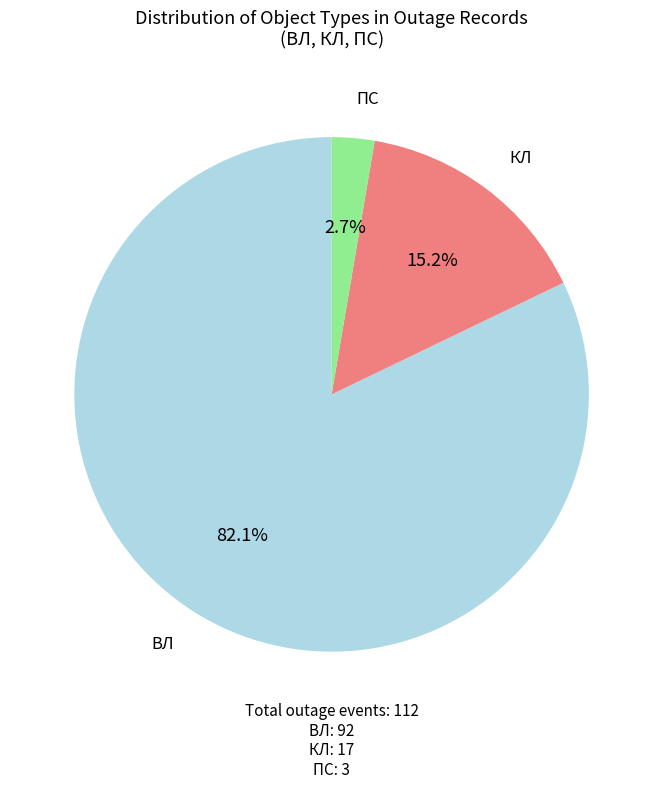

Is there any slice that represents more than half of the pie?

Yes